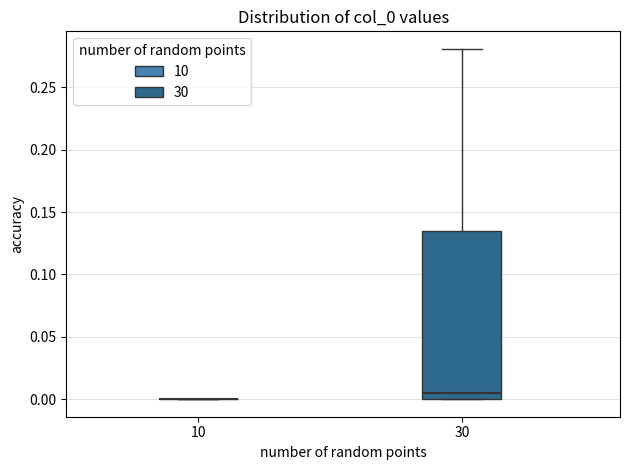

Reading left to right, read every box against the y-axis: the position of its median line, the range the box covers, and the ends of its whiskers. The values are not printed on the chart, so give them approximately, as read against the axis.

10: box collapsed to a line at 0.000, whiskers 0.000 to 0.000
30: median 0.005, box 0.000 to 0.135, whiskers 0.000 to 0.280